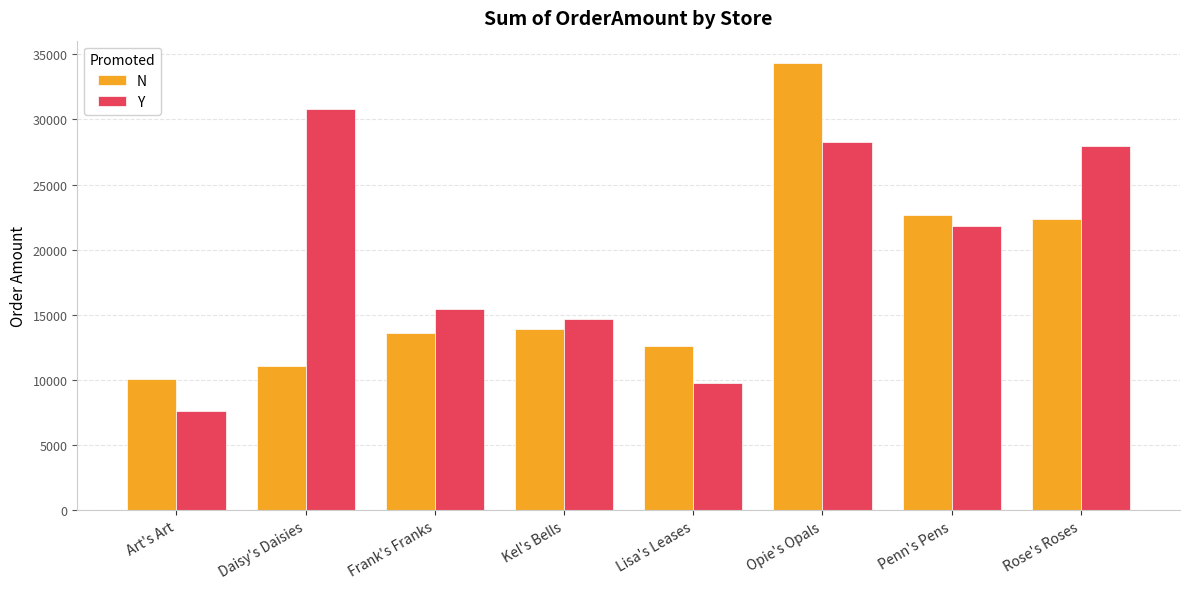

What are all the series names shown in the legend?

N, Y